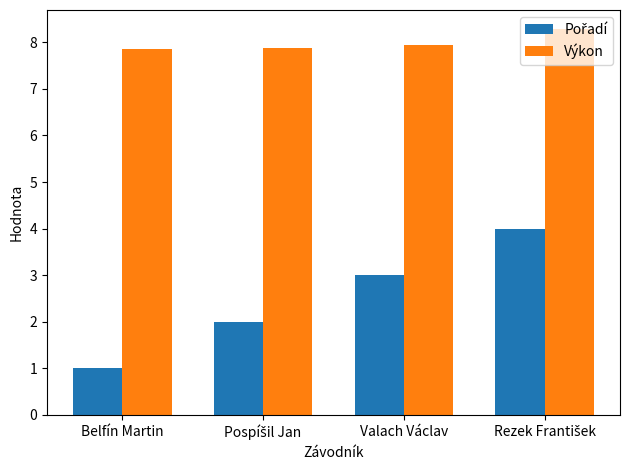

Does the chart contain stacked bars?

No